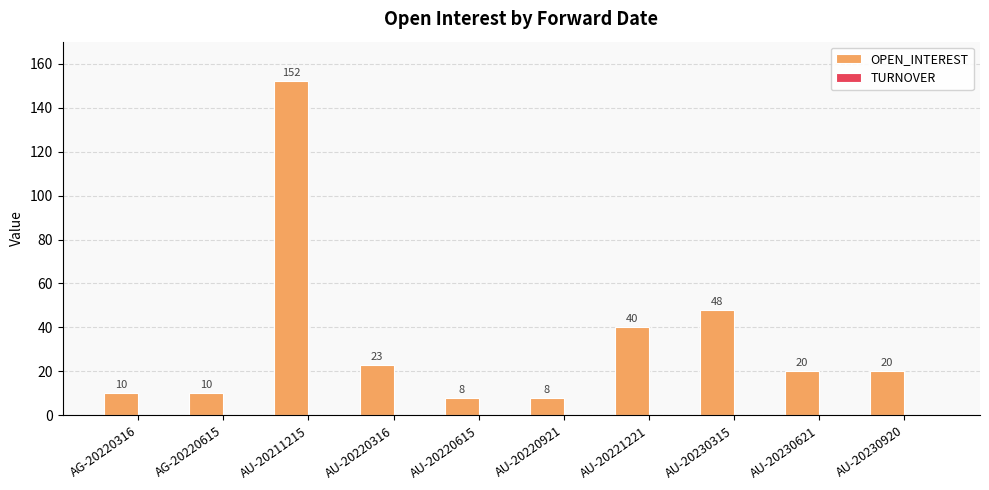

Reading right to left, list all the values displayed in this chart.

AU-20230920=20	AU-20230621=20	AU-20230315=48	AU-20221221=40	AU-20220921=8	AU-20220615=8	AU-20220316=23	AU-20211215=152	AG-20220615=10	AG-20220316=10